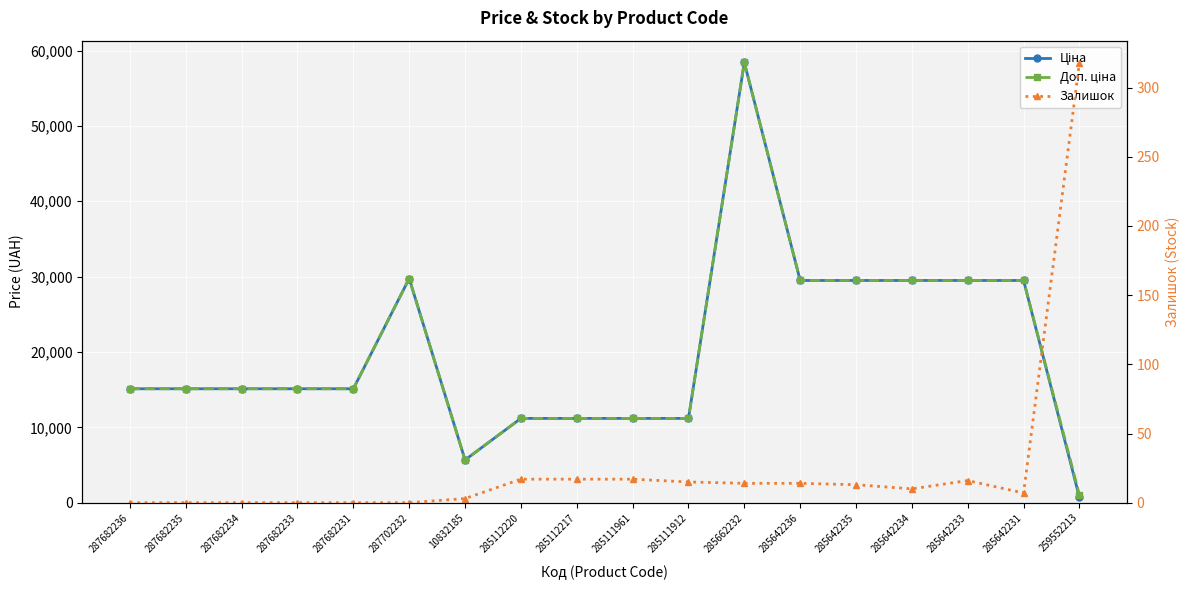

What is the highest value of the Доп. ціна series?

58426.5